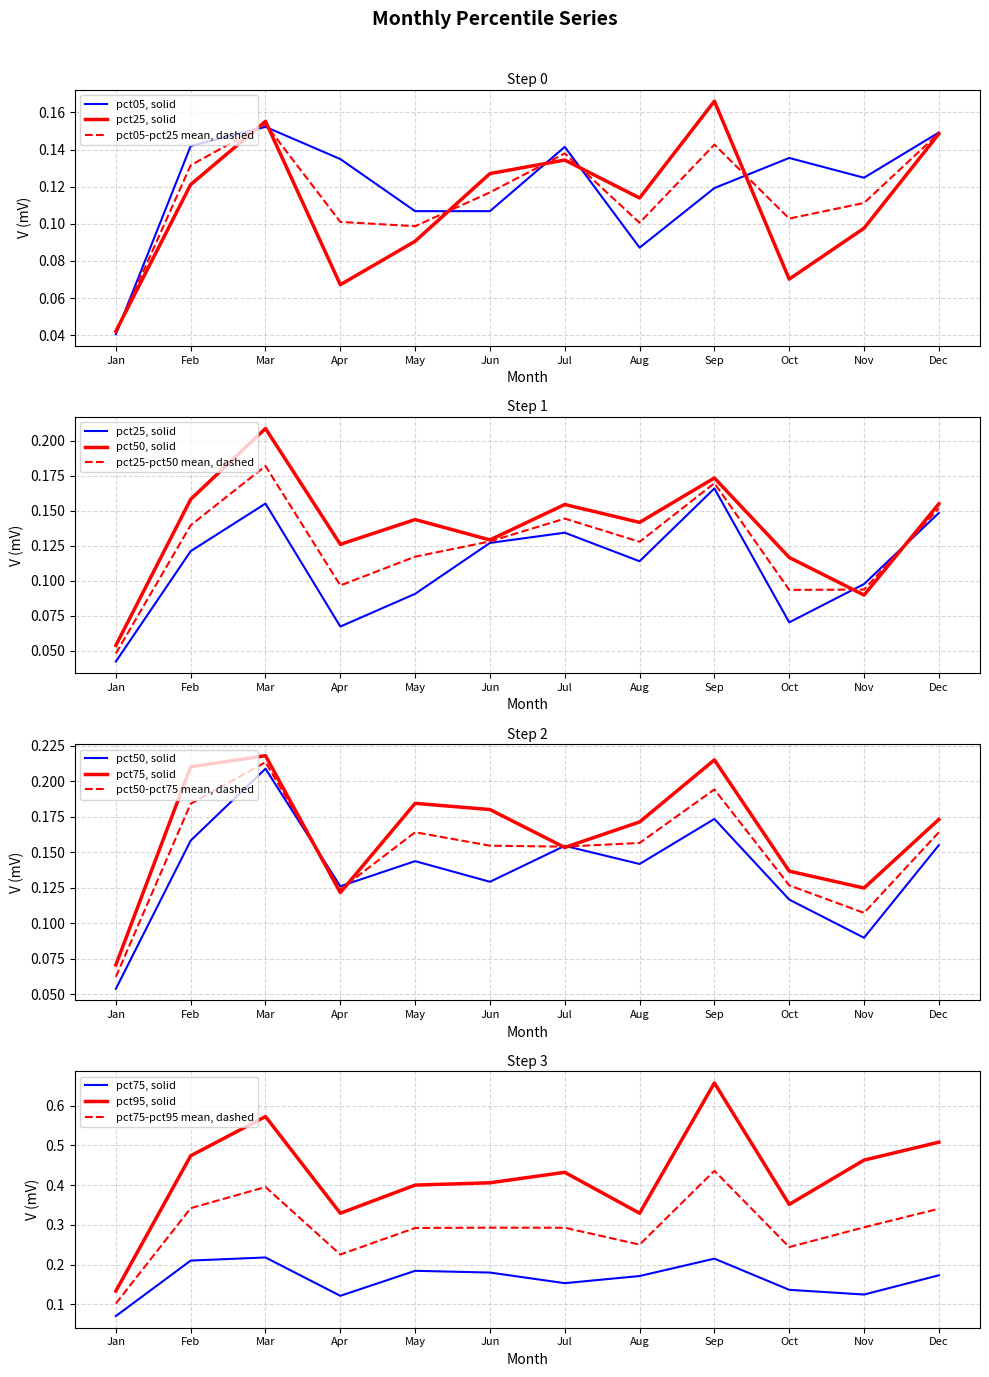

True or false: pct05 and pct75 cross at least once.

True